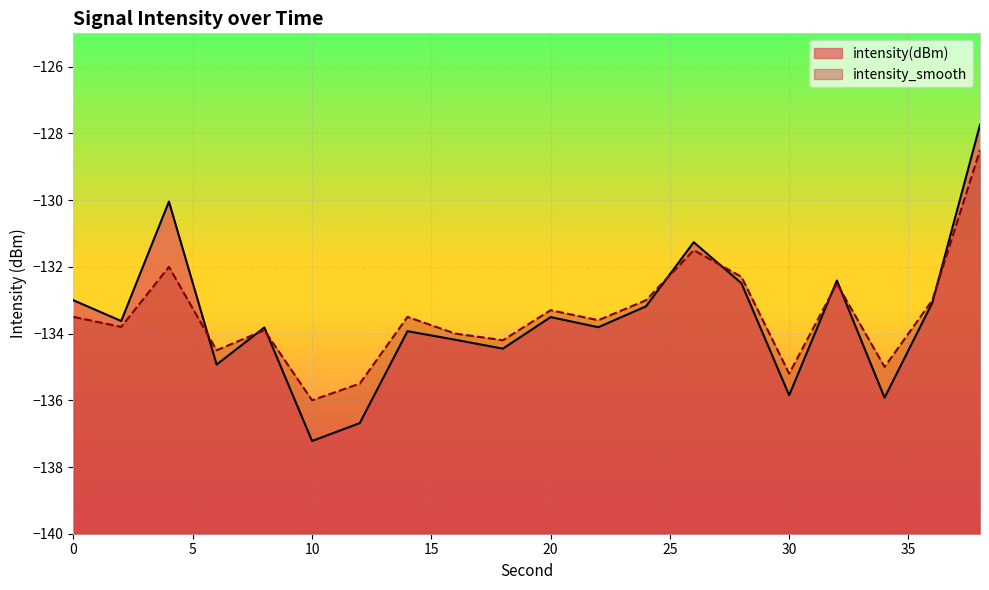

What is the difference between the highest and lowest values at 14?

0.4